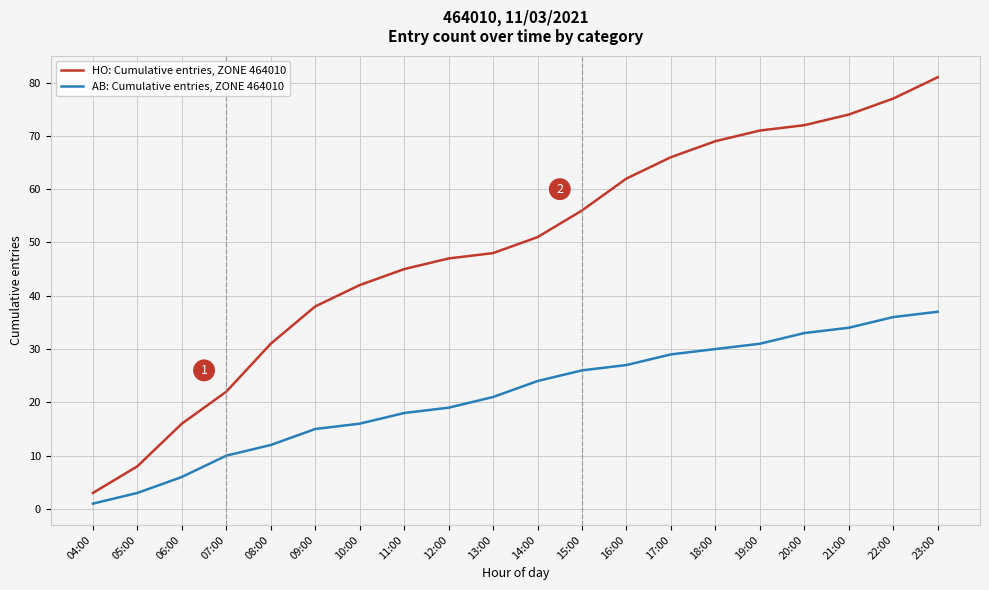

What is the sum of the AB: Cumulative entries, ZONE 464010 values at 14:00 and 21:00?

58